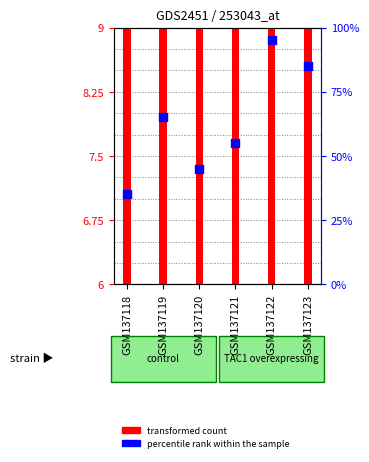

Is the value of transformed count at GSM137123 greater than the value of percentile rank within the sample at GSM137123?

No